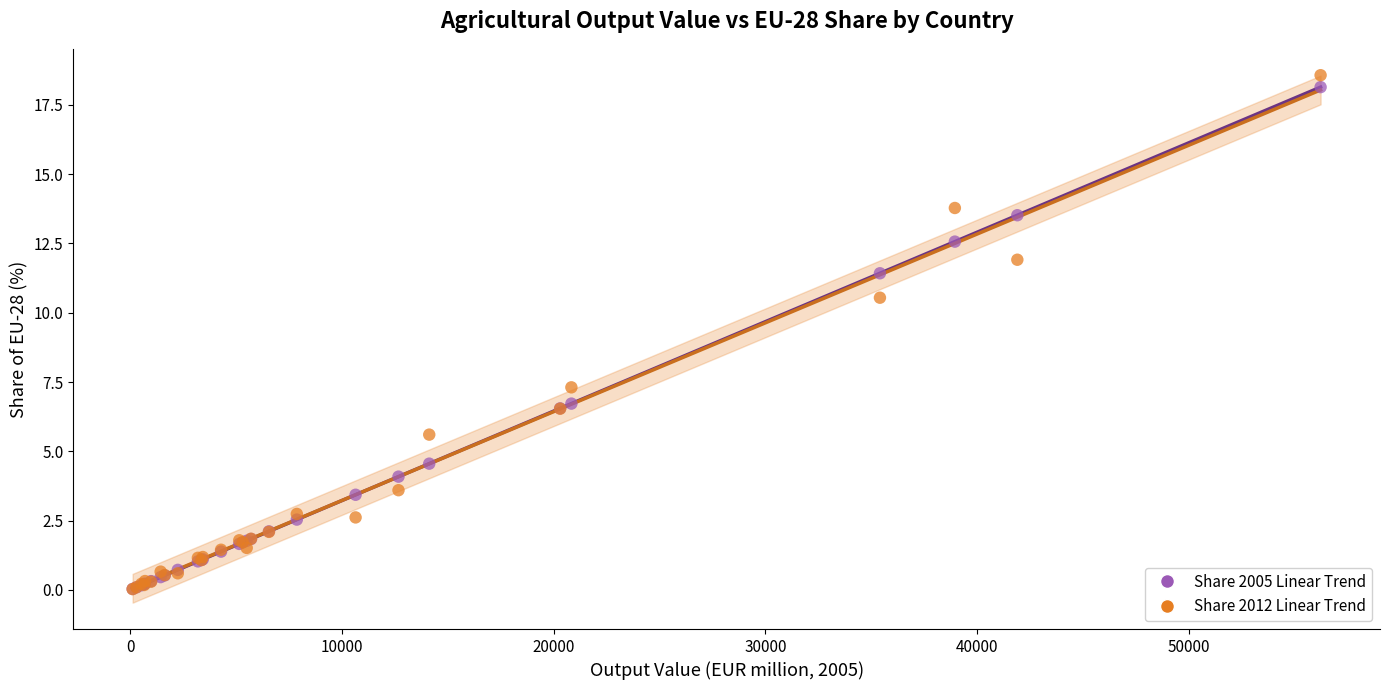

Which series reaches the maximum Y coordinate?

Share 2012 Linear Trend